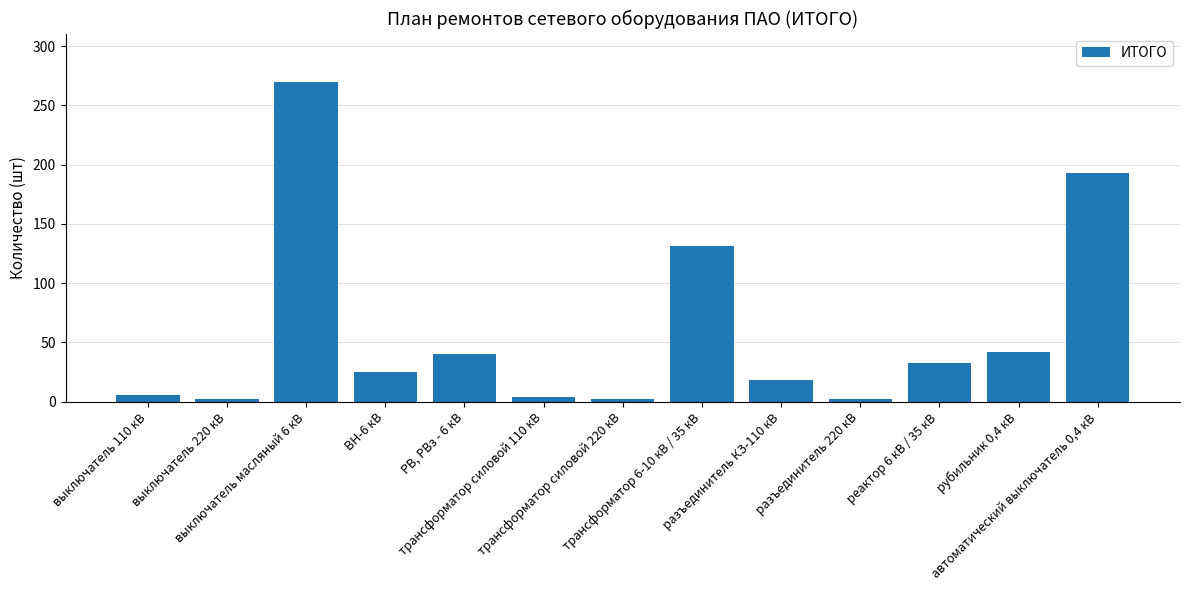

What is the average value?

59